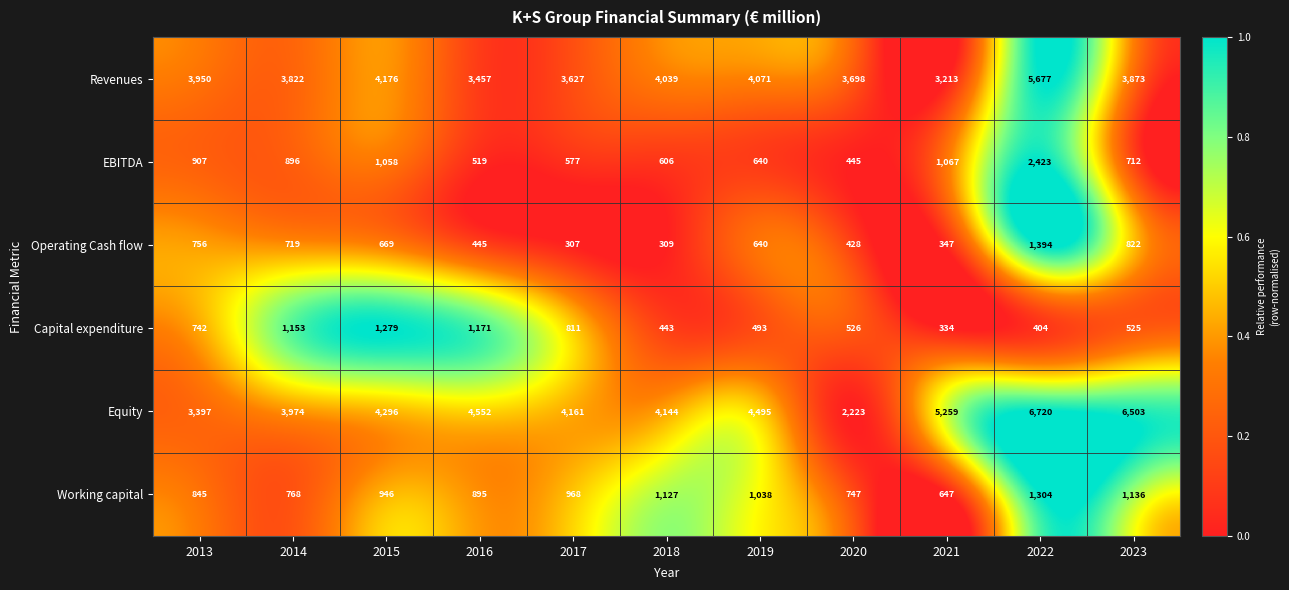

The Revenues series shows 3457 at 2016. True or false?

True